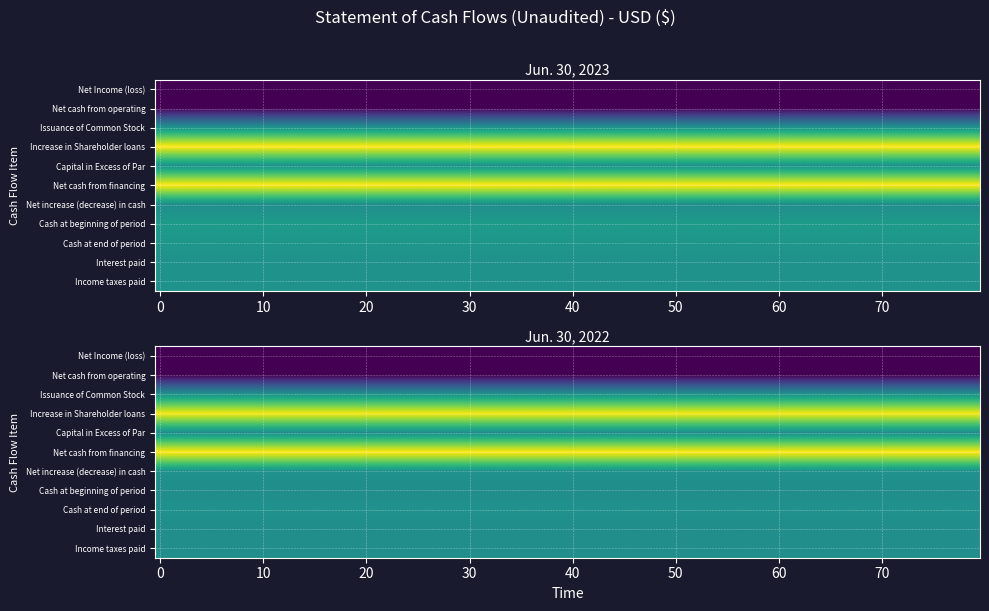

The Cash at beginning of period series shows 0 at Jun. 30, 2022. True or false?

True